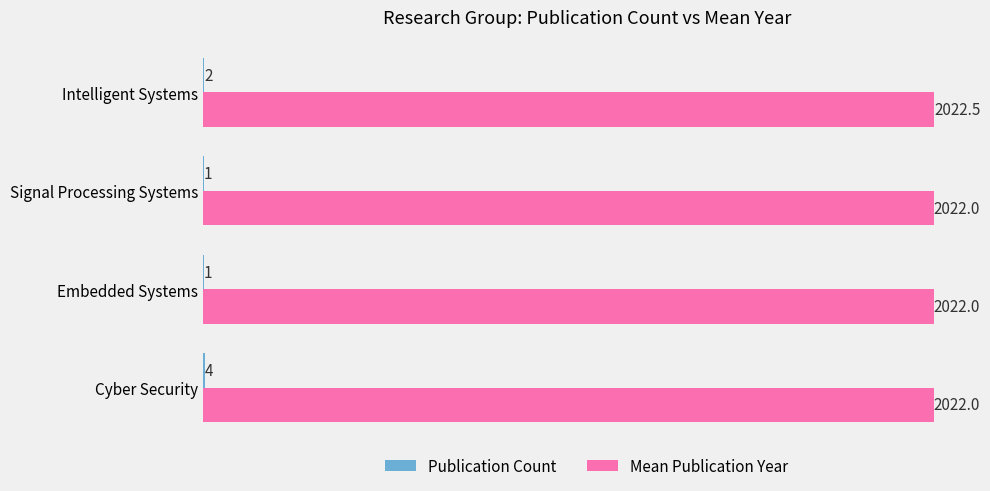

At which category is the sum across all series the highest?

Cyber Security